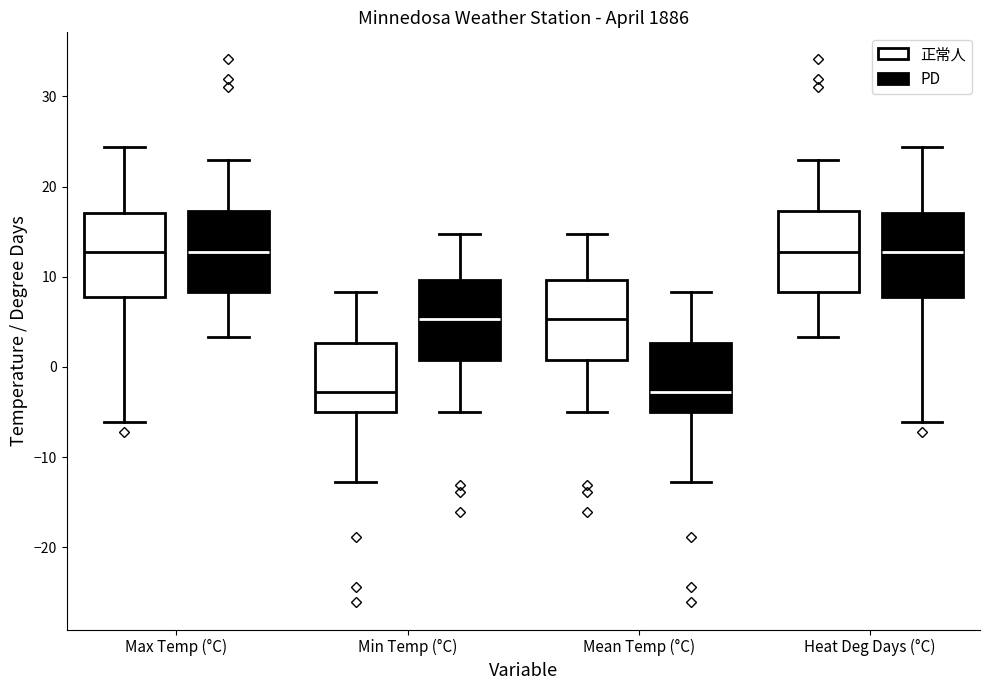

Reading left to right, transcribe this box plot: for each box, give where its median line is, the range the box spans, and where its two whiskers end, as read against the y-axis. The values are not printed on the chart, so give them approximately, as read against the axis.

Max Temp (°C) (正常人): median 13, box 8 to 17, whiskers -6 to 24
Max Temp (°C) (PD): median 13, box 8 to 17, whiskers 3 to 23
Min Temp (°C) (正常人): median -3, box -5 to 3, whiskers -13 to 8
Min Temp (°C) (PD): median 5, box 1 to 10, whiskers -5 to 15
Mean Temp (°C) (正常人): median 5, box 1 to 10, whiskers -5 to 15
Mean Temp (°C) (PD): median -3, box -5 to 3, whiskers -13 to 8
Heat Deg Days (°C) (正常人): median 13, box 8 to 17, whiskers 3 to 23
Heat Deg Days (°C) (PD): median 13, box 8 to 17, whiskers -6 to 24